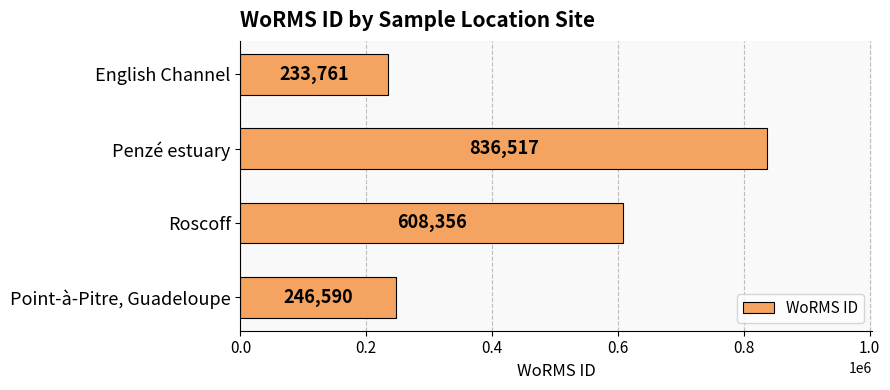

What is the sum of the values at Point-à-Pitre, Guadeloupe and Roscoff?

854946